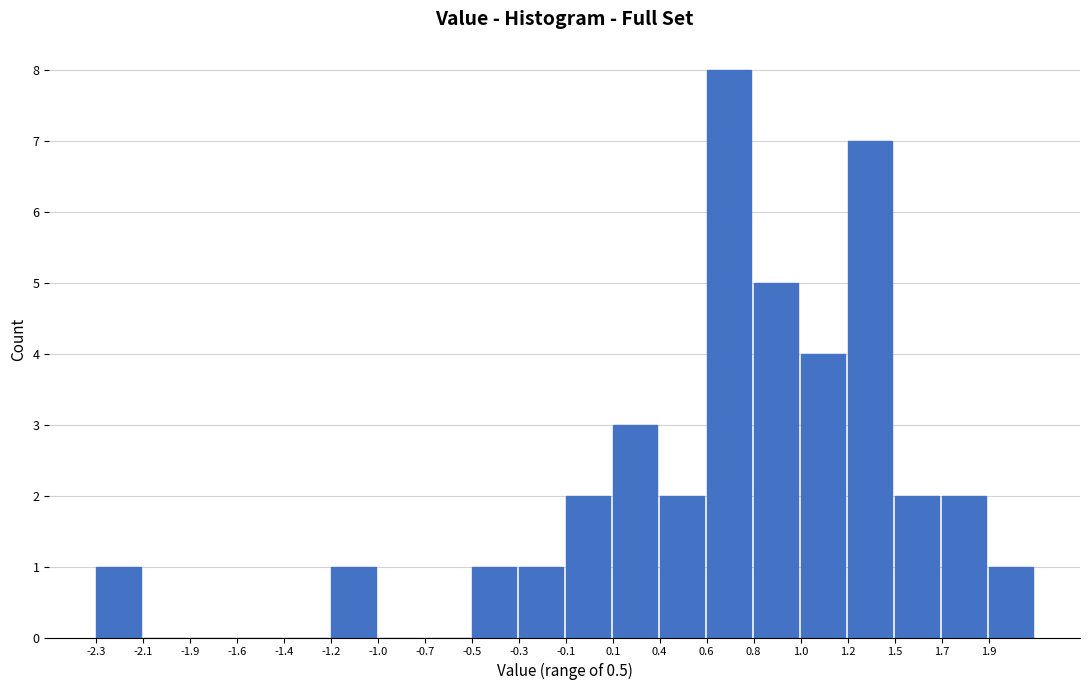

Reading left to right, list all the values displayed in this chart.

-2.3=1	-2.1=0	-1.9=0	-1.6=0	-1.4=0	-1.2=1	-1.0=0	-0.7=0	-0.5=1	-0.3=1	-0.1=2	0.1=3	0.4=2	0.6=8	0.8=5	1.0=4	1.2=7	1.5=2	1.7=2	1.9=1